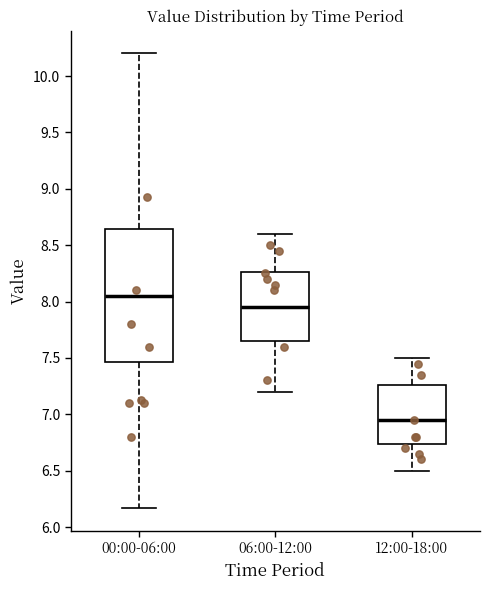

Where does the median line of the box for 06:00-12:00 sit on the y-axis? The values are not printed on the chart, so give them approximately, as read against the axis.

7.95